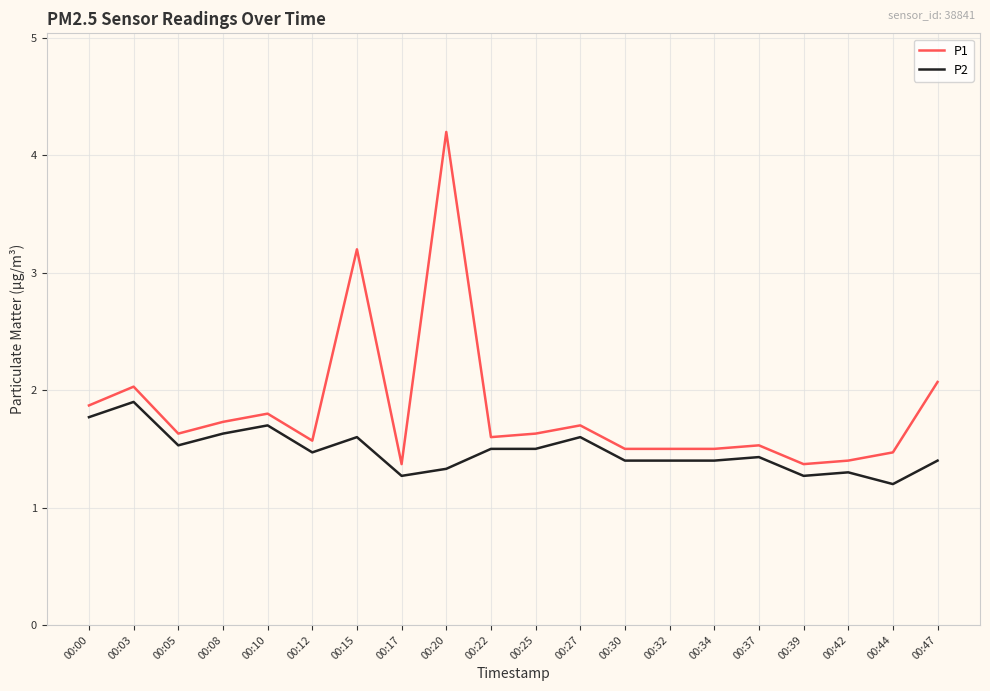

How many lines are shown in the chart?

2